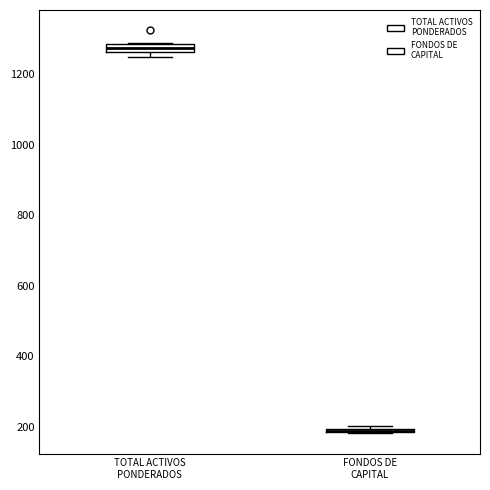

Where is the upper edge of the box for FONDOS DE CAPITAL on the y-axis? The values are not printed on the chart, so give them approximately, as read against the axis.

200